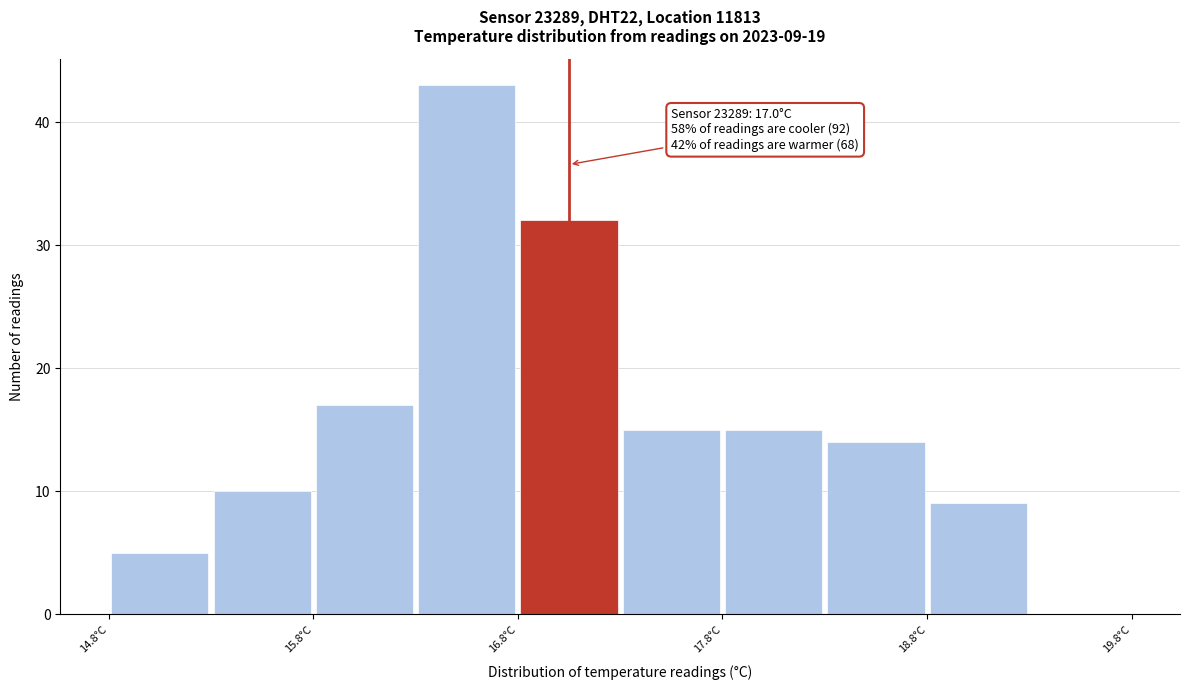

Over which range of the x-axis is the bar tallest?

16.25 to 16.75